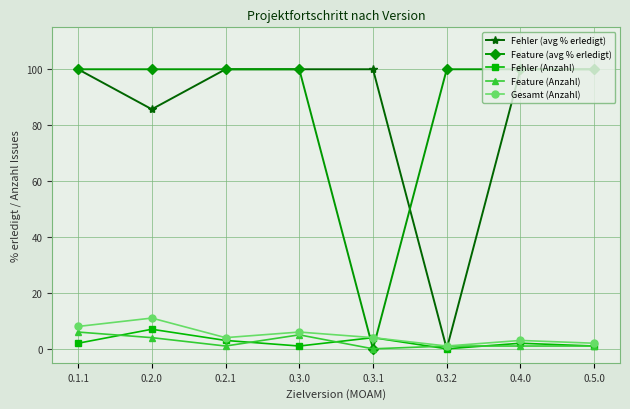

Is it true that Fehler (avg % erledigt) equals 116.4 at 0.2.0?

False